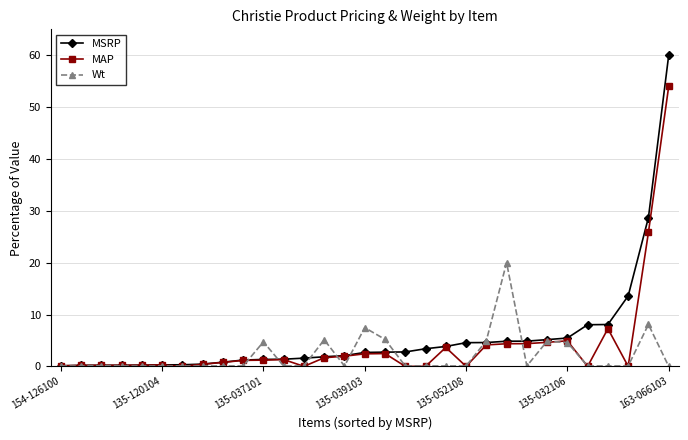

List the series in order of their peak value, highest first.

MSRP, MAP, Wt